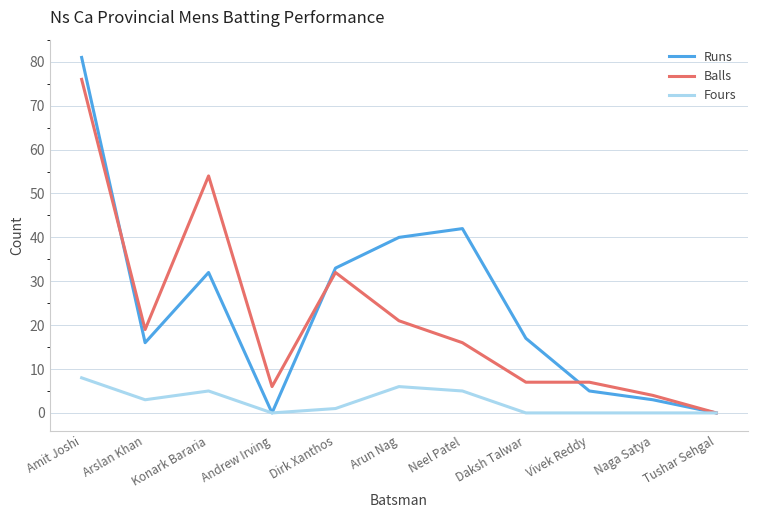

What is the sum of the Runs values at Naga Satya and Dirk Xanthos?

36